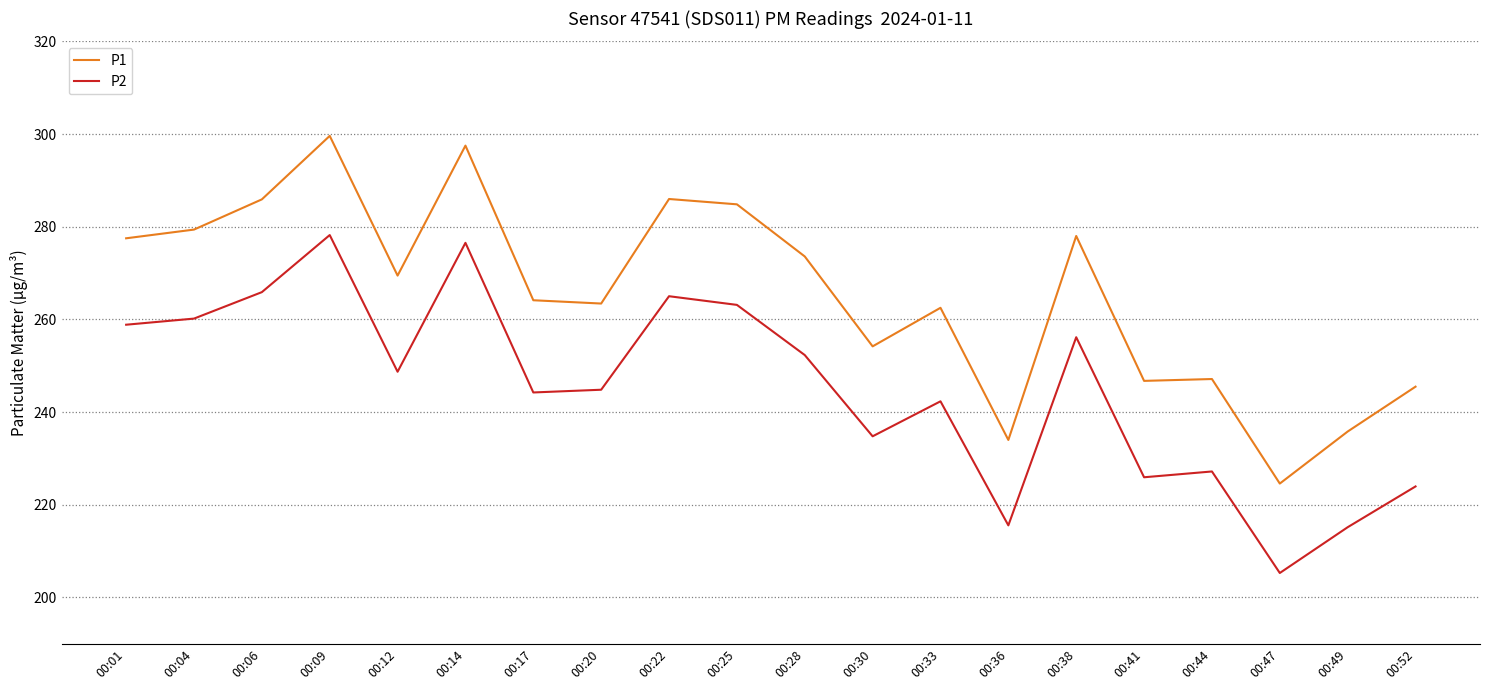

Where is the first local maximum for P2?

00:09